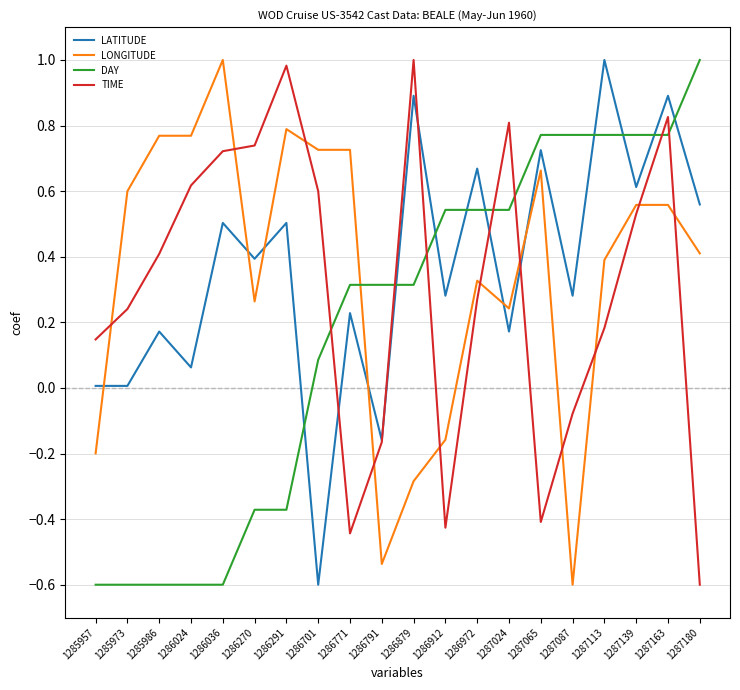

True or false: LATITUDE has a value of 1.5 at 1287113.

False